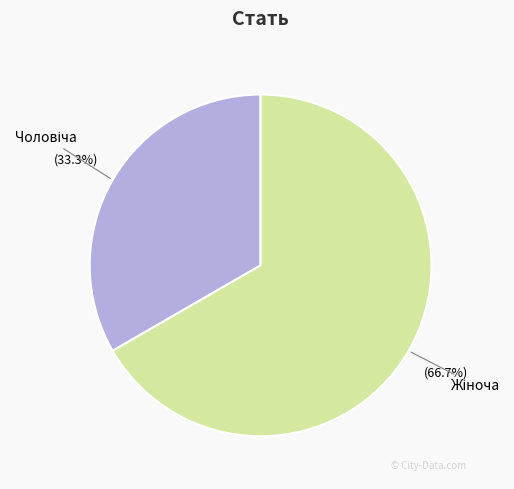

Is there any slice that represents more than half of the pie?

Yes